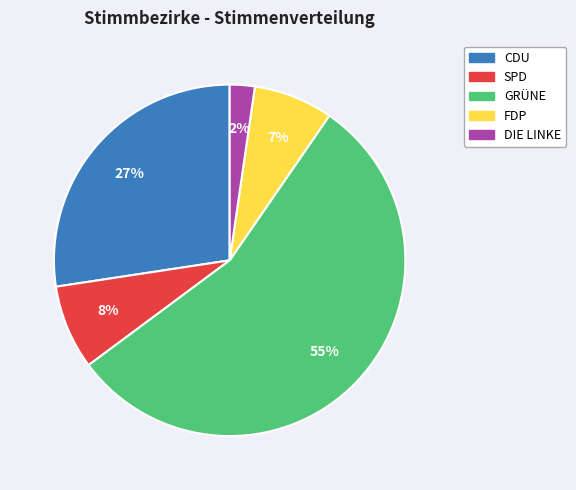

What is the largest slice in the pie chart?

GRÜNE